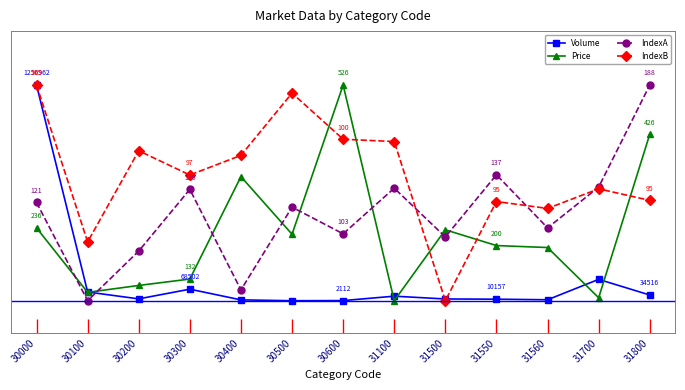

What is the value of the IndexA point at the 11th from the left?

0.3